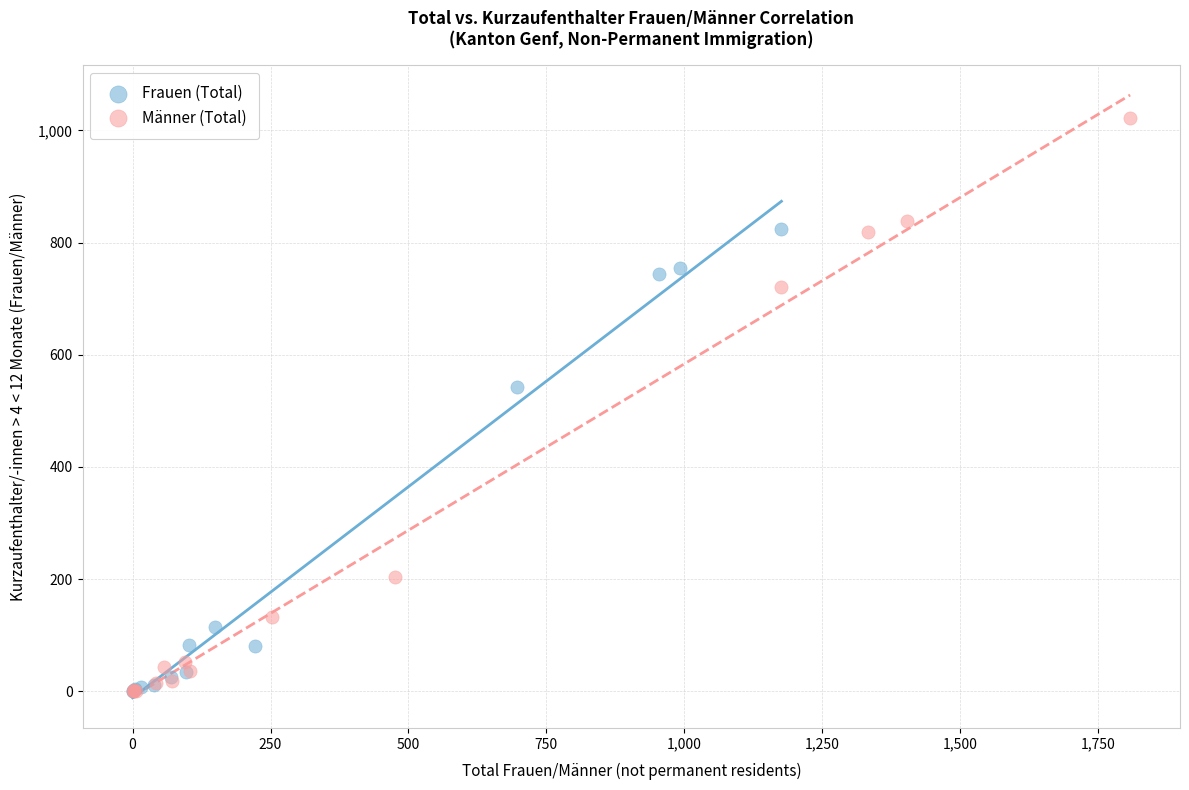

Which series reaches the maximum Y coordinate?

Männer (Total)